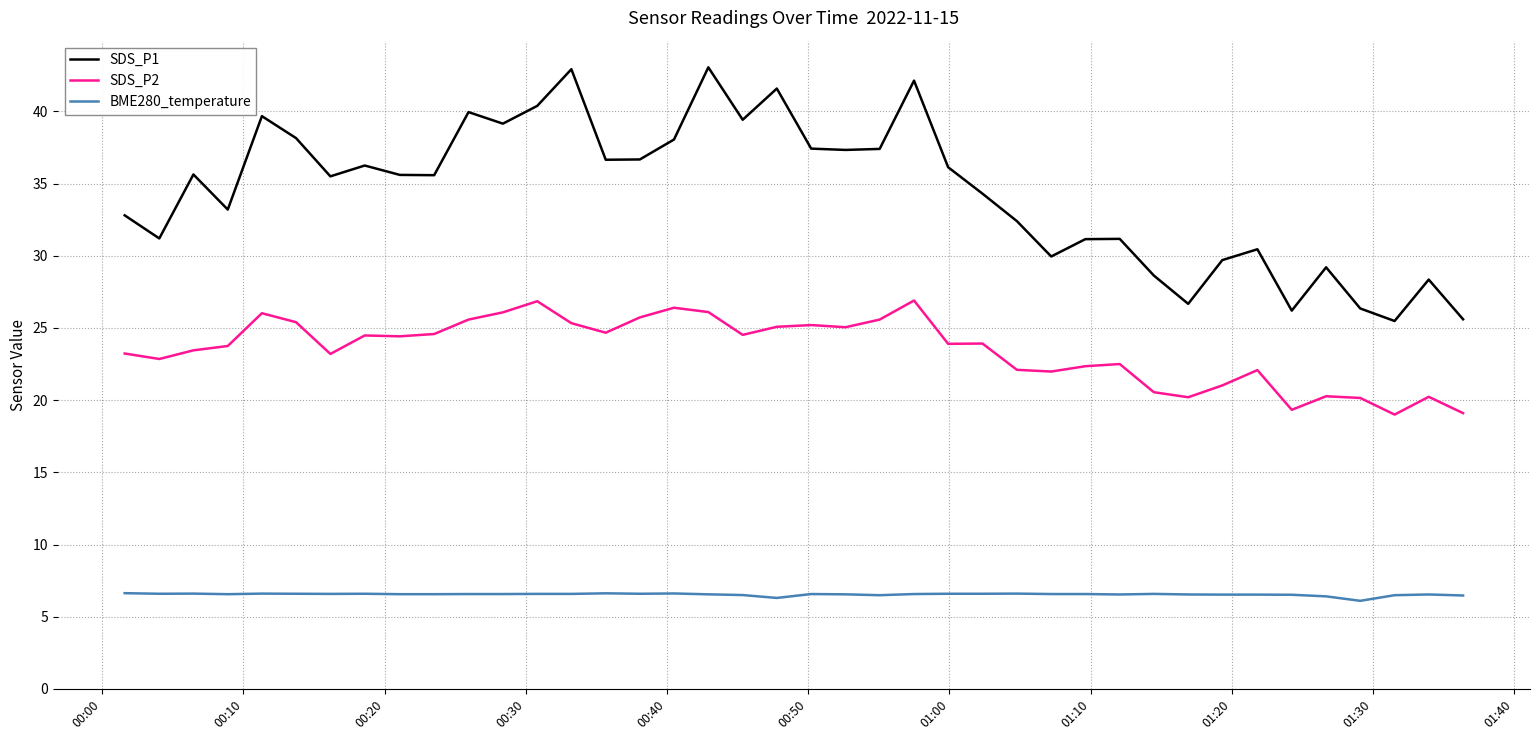

True or false: BME280_temperature and SDS_P2 intersect in this chart.

False